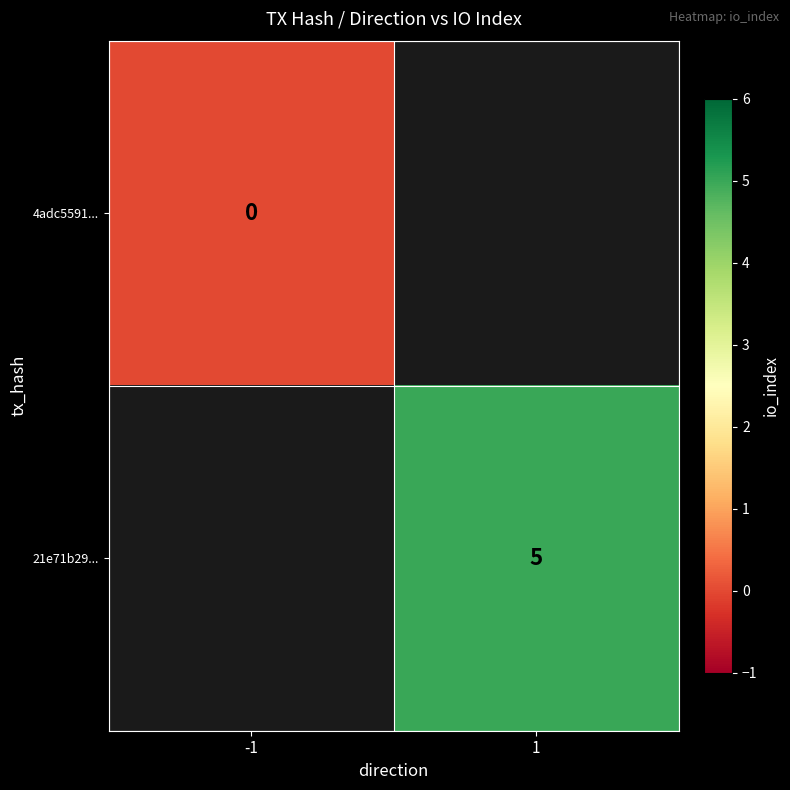

Is the value of 21e71b29... at 1 greater than the value of 4adc5591... at -1?

Yes